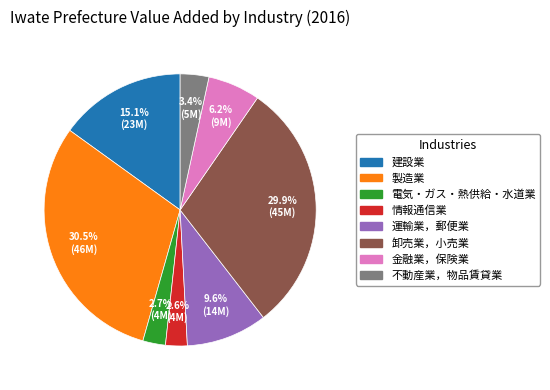

Which slice is the largest?

製造業